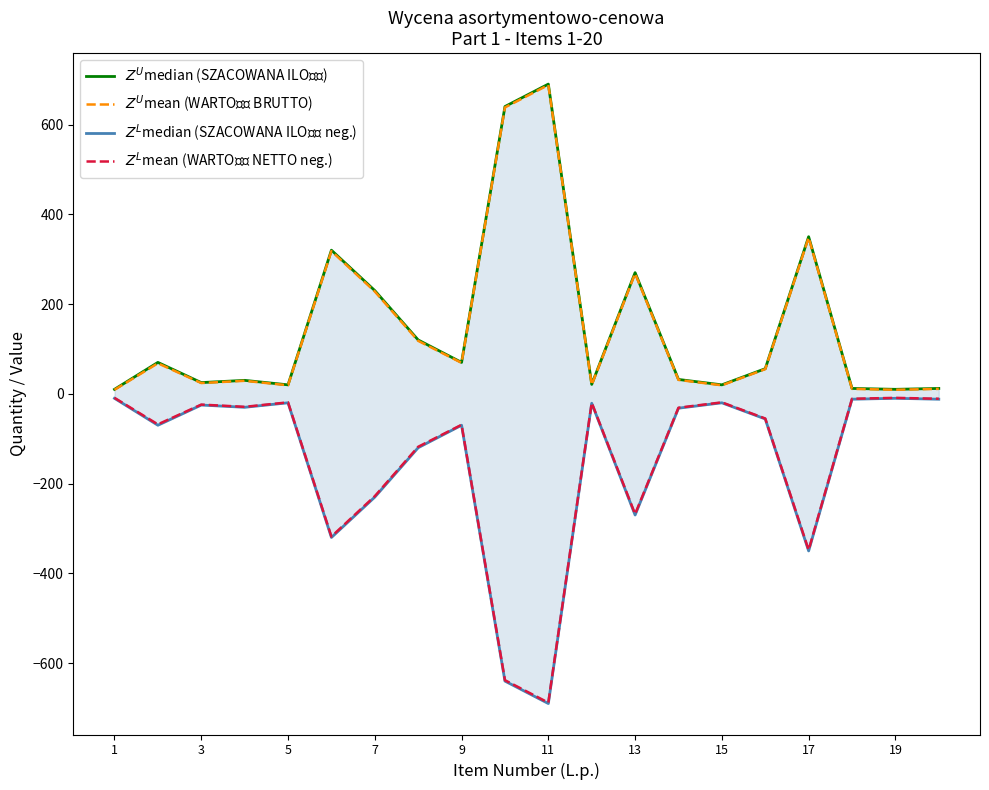

Which series has the largest total across all categories?

$Z^U$median (SZACOWANA ILOŚĆ)